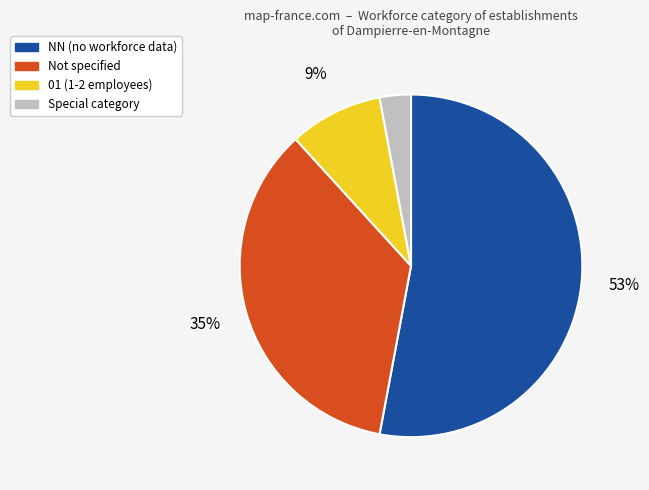

To the nearest percent, what is the average slice percentage?

25%